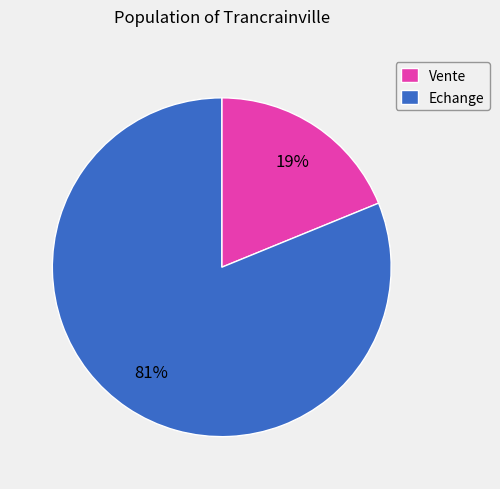

Which category has the smallest portion of the pie?

Vente